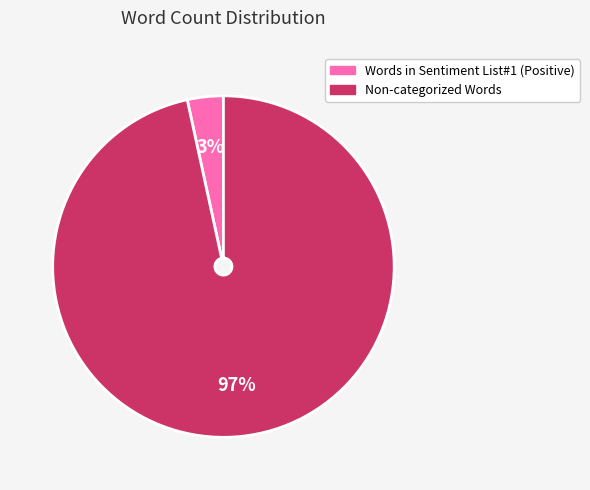

Count the number of slices in the pie.

2